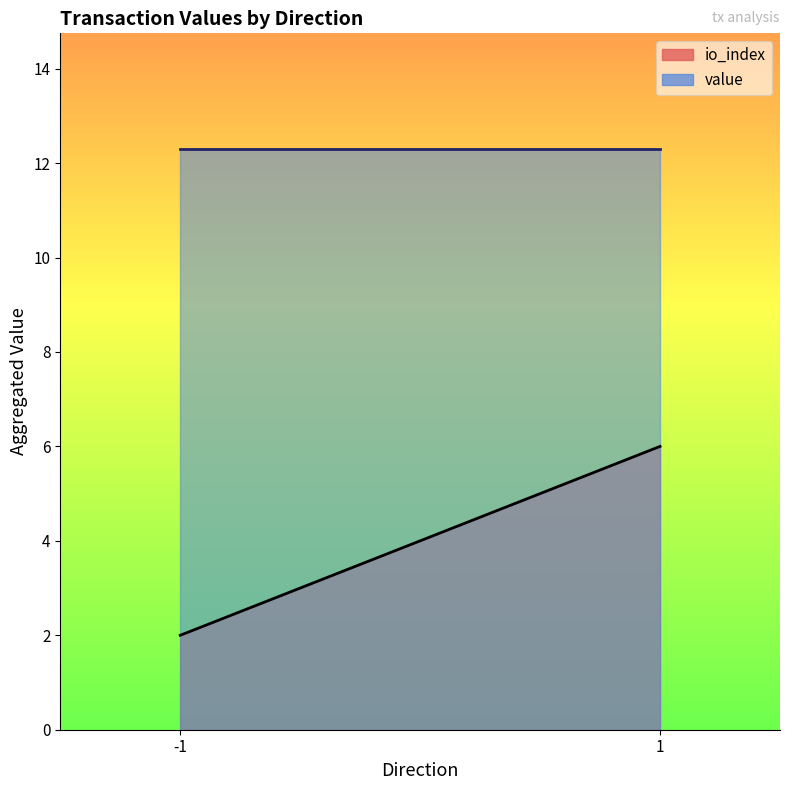

What are all the series names shown in the legend?

io_index, value